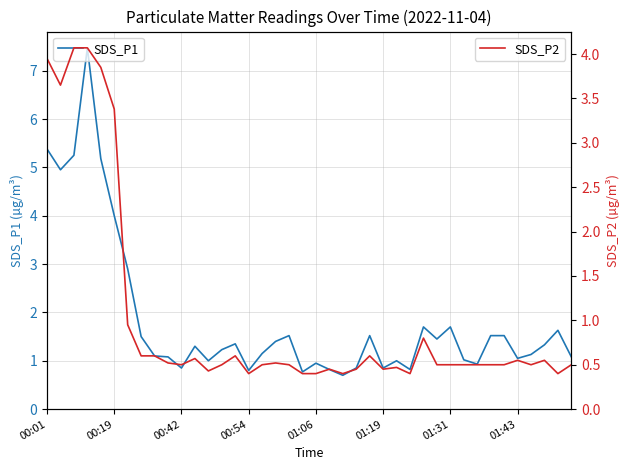

List the series in order of their peak value, highest first.

SDS_P1, SDS_P2